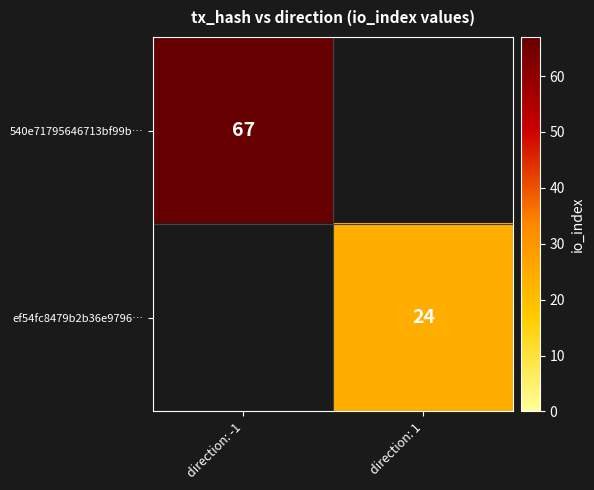

Is it true that ef54fc8479b2b36e9796… equals 11 at direction: 1?

False